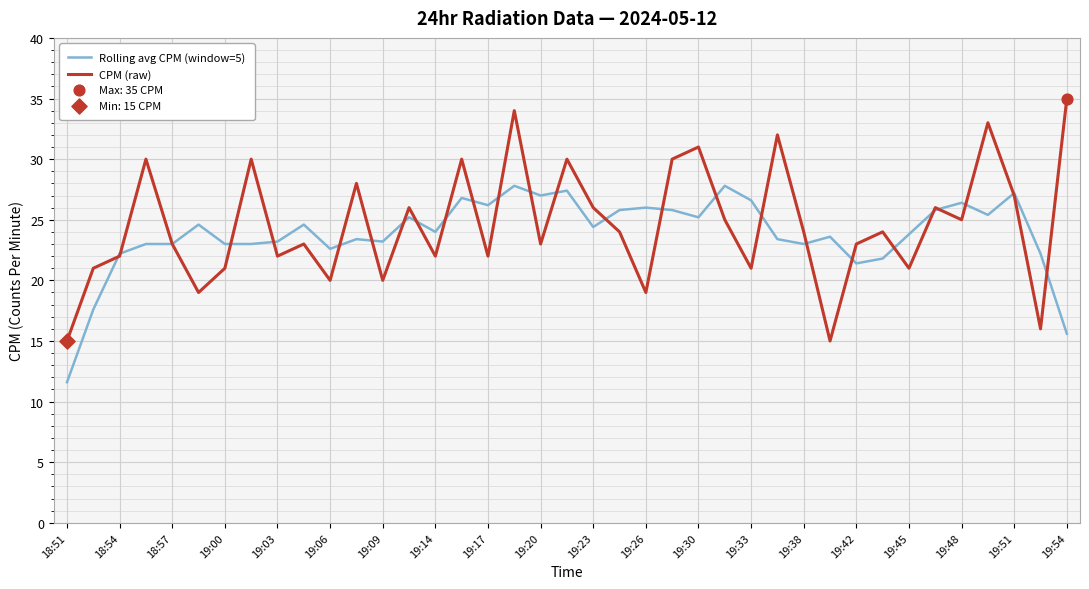

Rank the series by their maximum value, from highest to lowest.

CPM (raw), Rolling avg CPM (window=5)